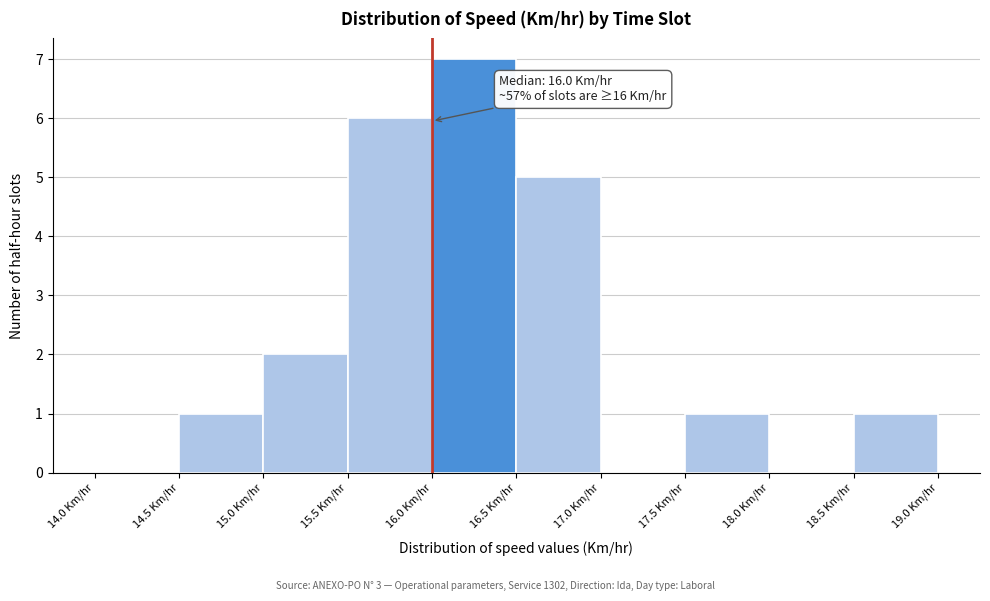

Which range on the x-axis has the tallest bar?

16.0 to 16.5